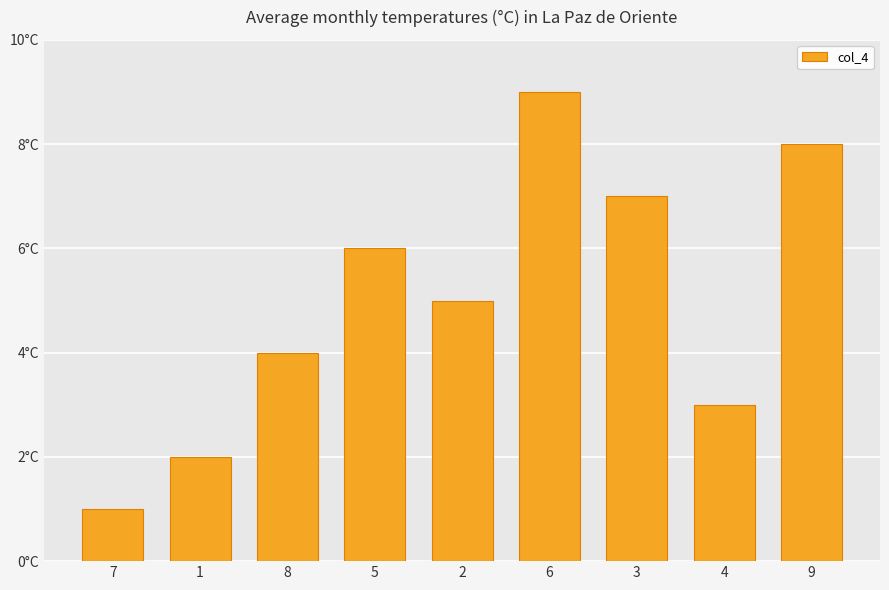

What is the sum of the values at 2 and 9?

13